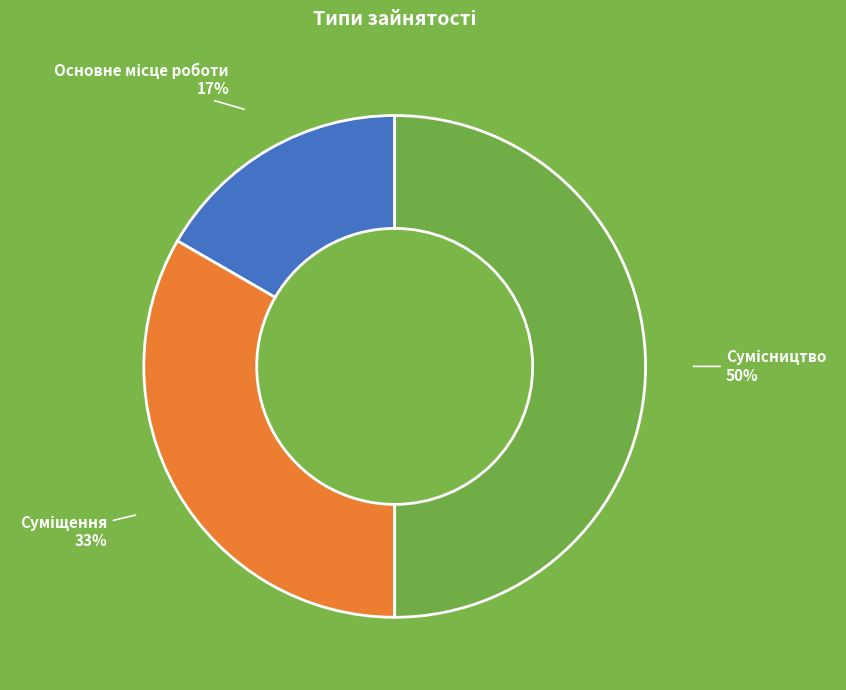

To the nearest percent, what is the difference between the largest and smallest slice percentages?

33%